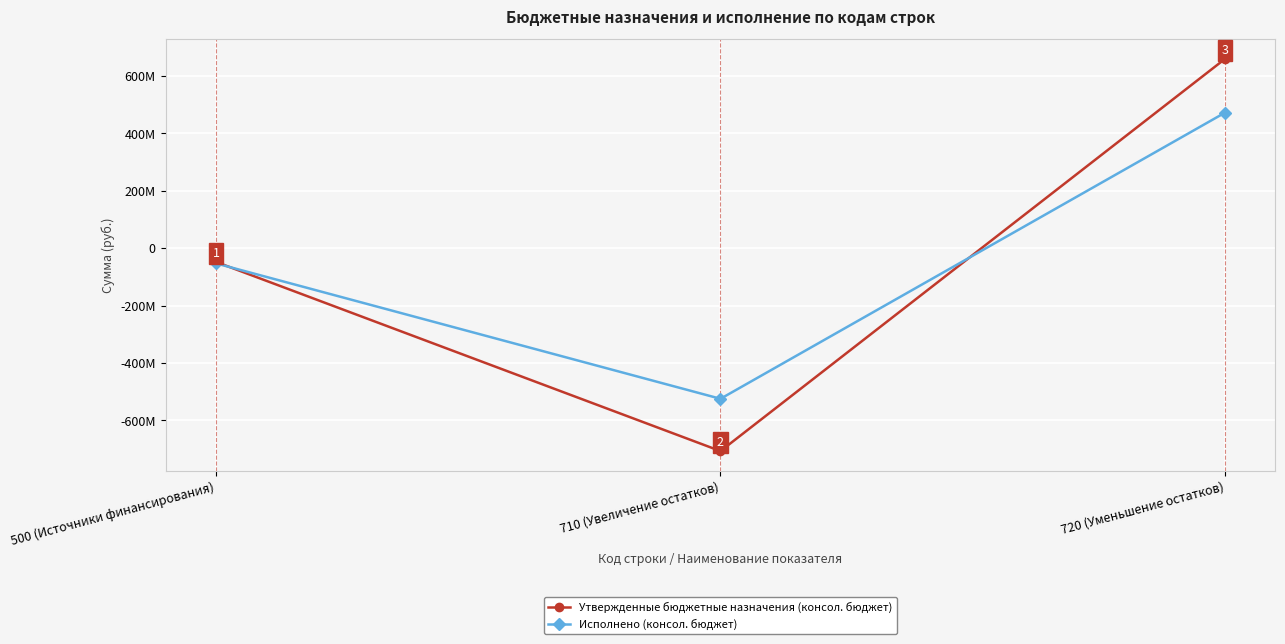

What is the spread (max minus min) of values at 710 (Увеличение остатков)?

182085939.1